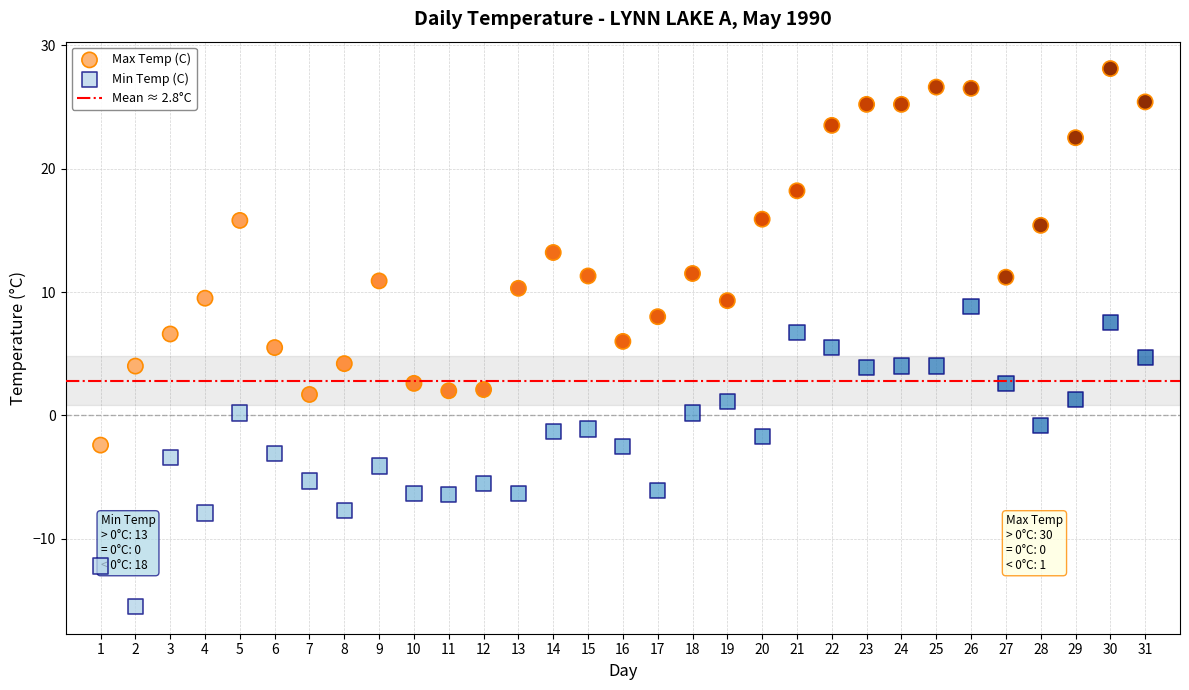

Across all data points, what is the range of Y values (max minus min)?

43.6